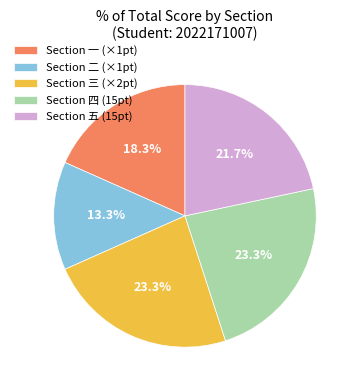

Combined, do Section 一 (×1pt) and Section 四 (15pt) account for over 50%?

No